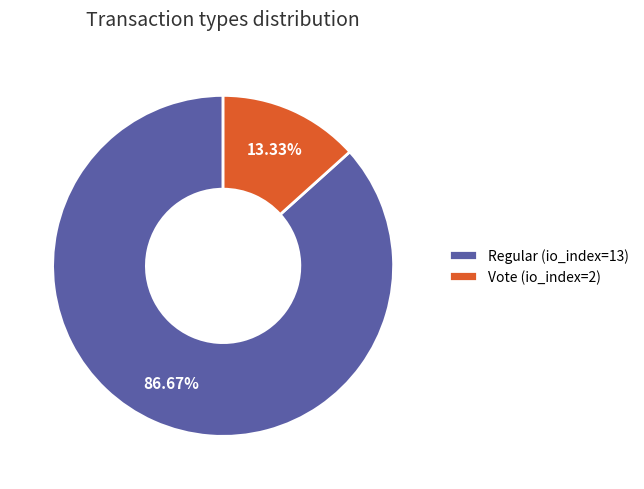

Combined, do Vote (io_index=2) and Regular (io_index=13) account for over 50%?

Yes